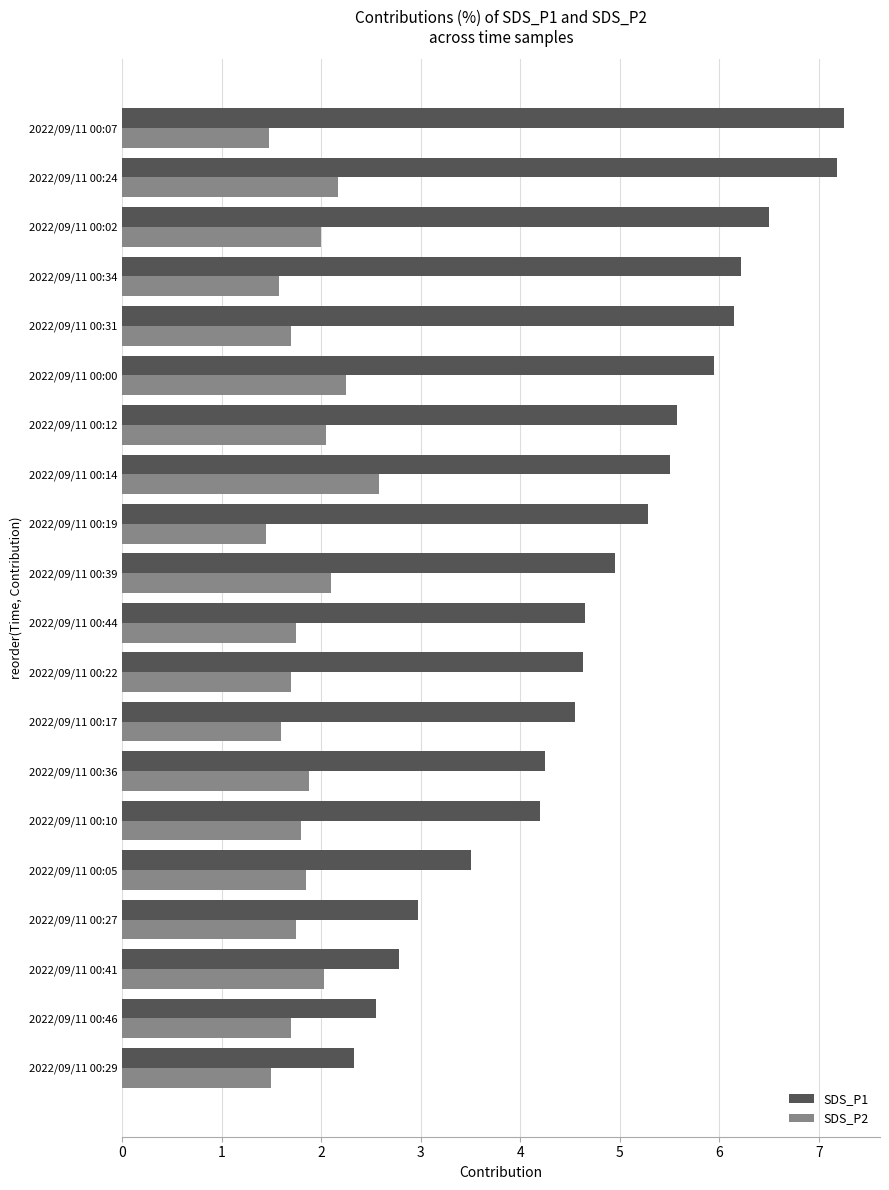

Which series has the largest range (max minus min)?

SDS_P1